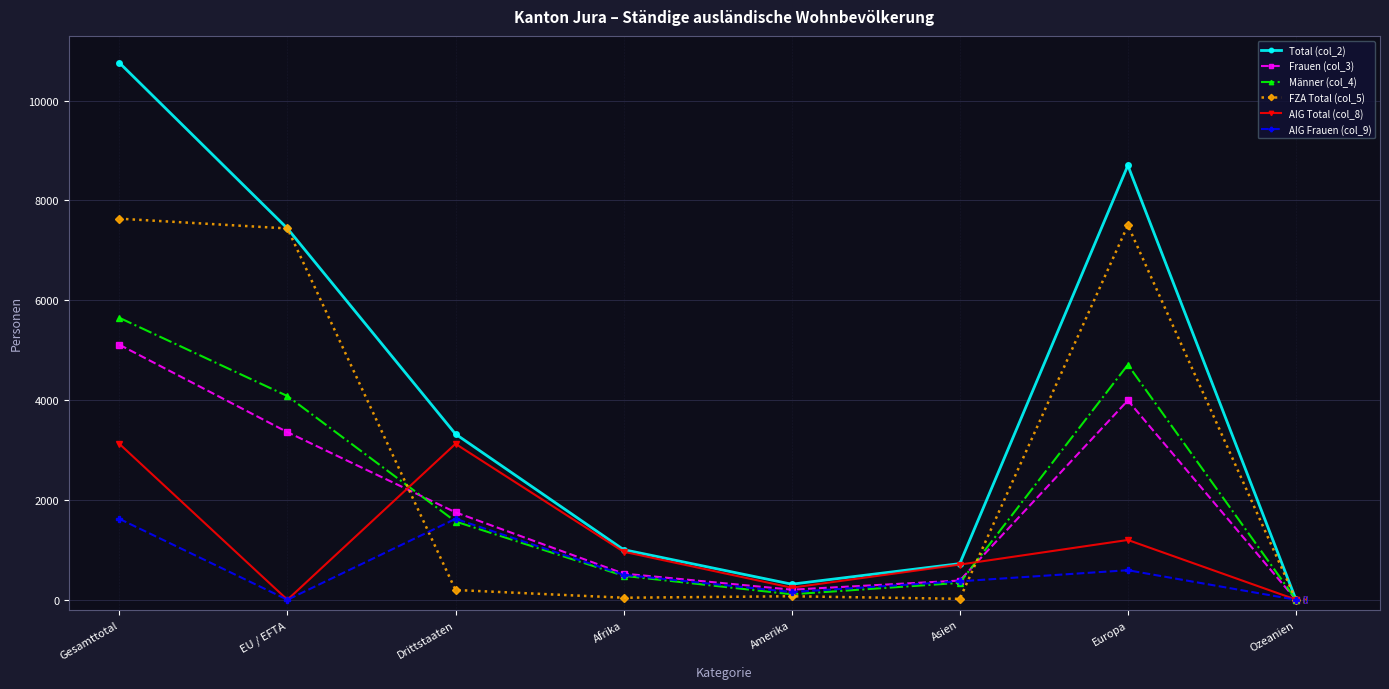

What is the approximate value of Frauen (col_3) at Amerika, to the nearest 100?

200